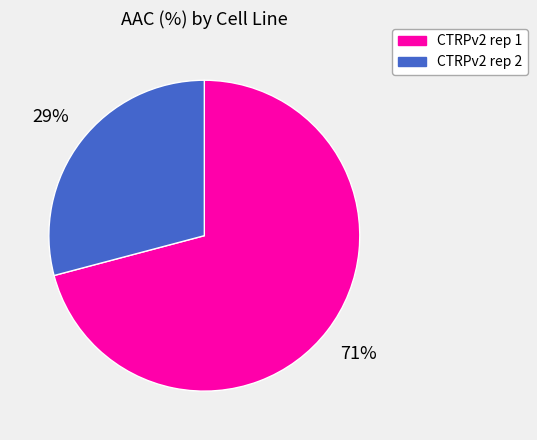

Is CTRPv2 rep 1 the majority of the pie?

Yes